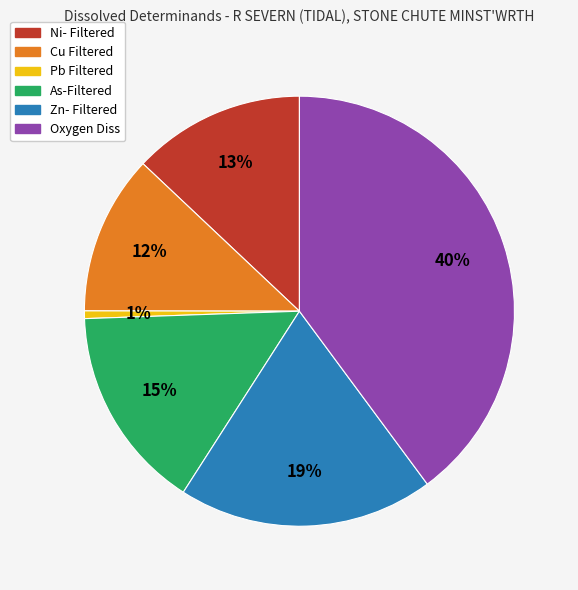

Does Cu Filtered account for over 50% of the chart?

No